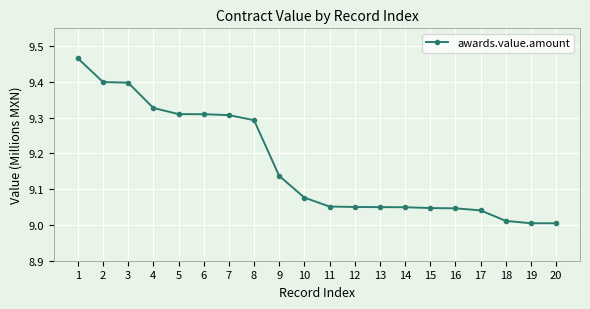

What is the sum of the values at 19 and 11?

18.1